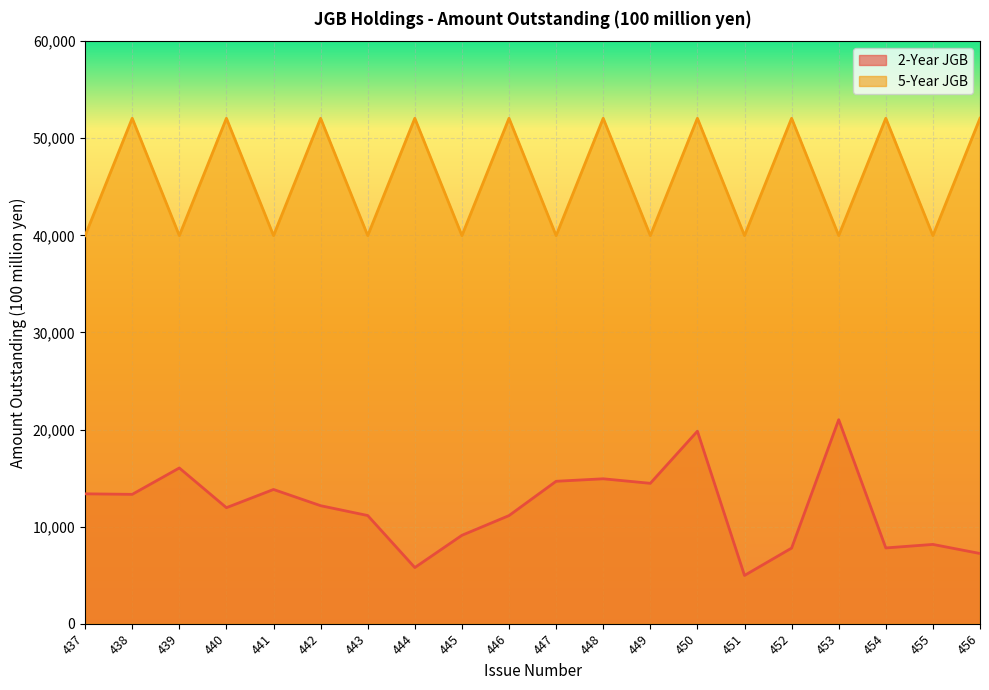

Where is the first local minimum for 5-Year JGB?

439